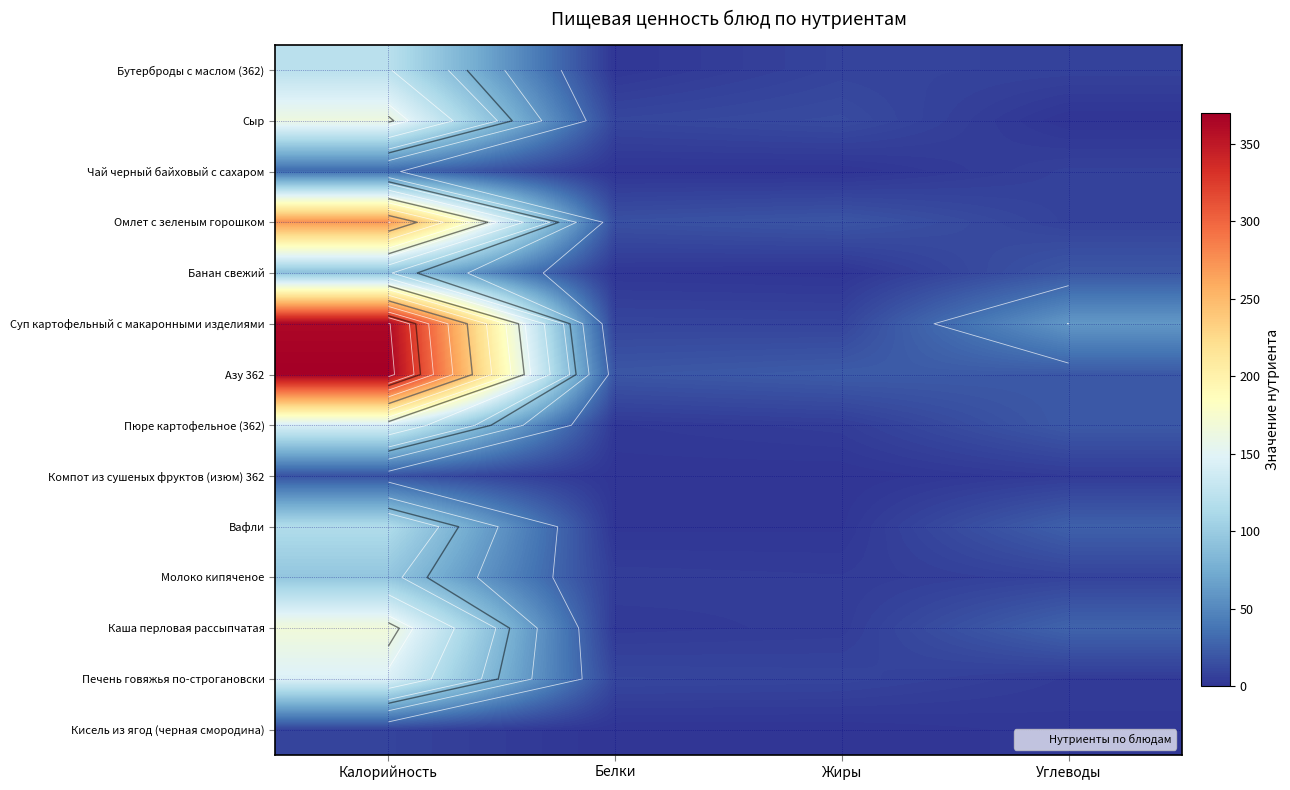

What is the sum of the Суп картофельный с макаронными изделиями values at Углеводы and Белки?

69.9